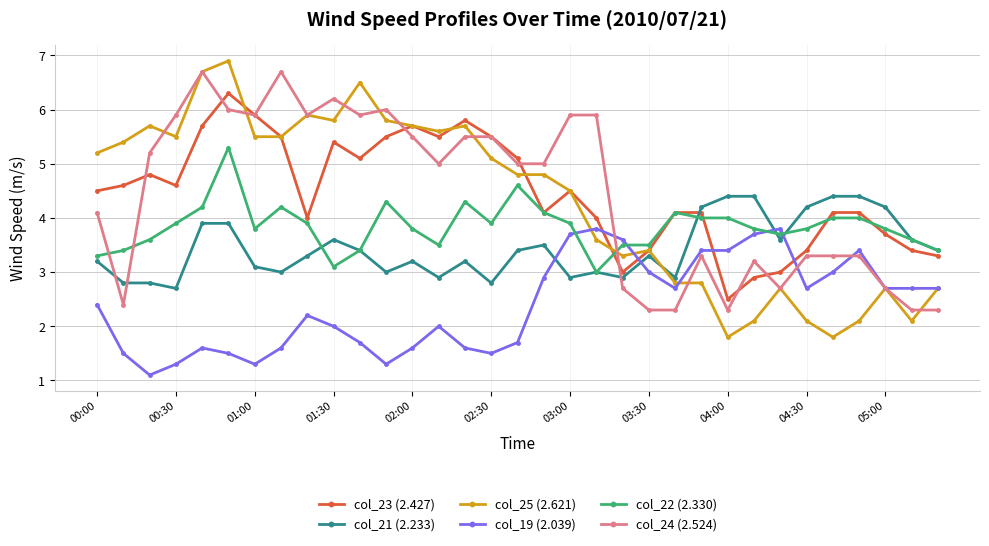

Which series ends up on top after the final intersection of col_19 (2.039) and col_22 (2.330)?

col_22 (2.330)